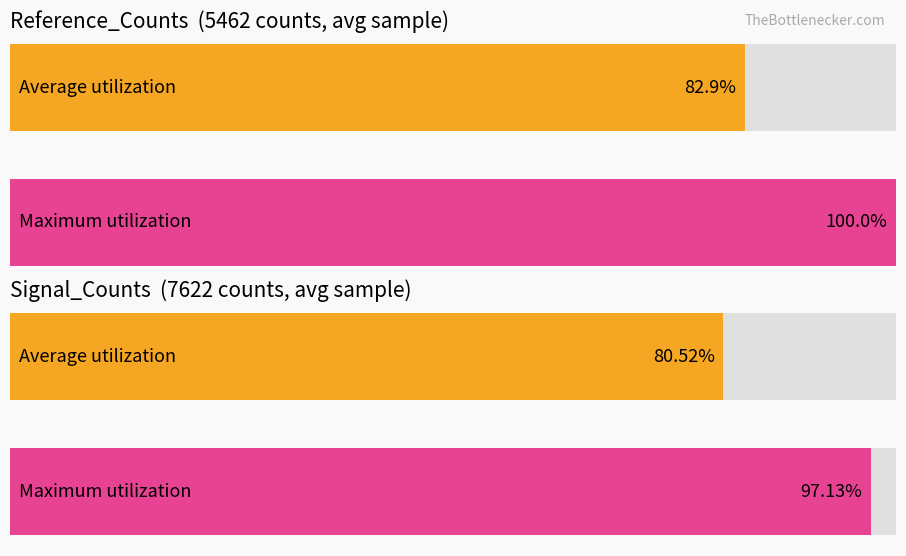

How many bars are there in each group?

2